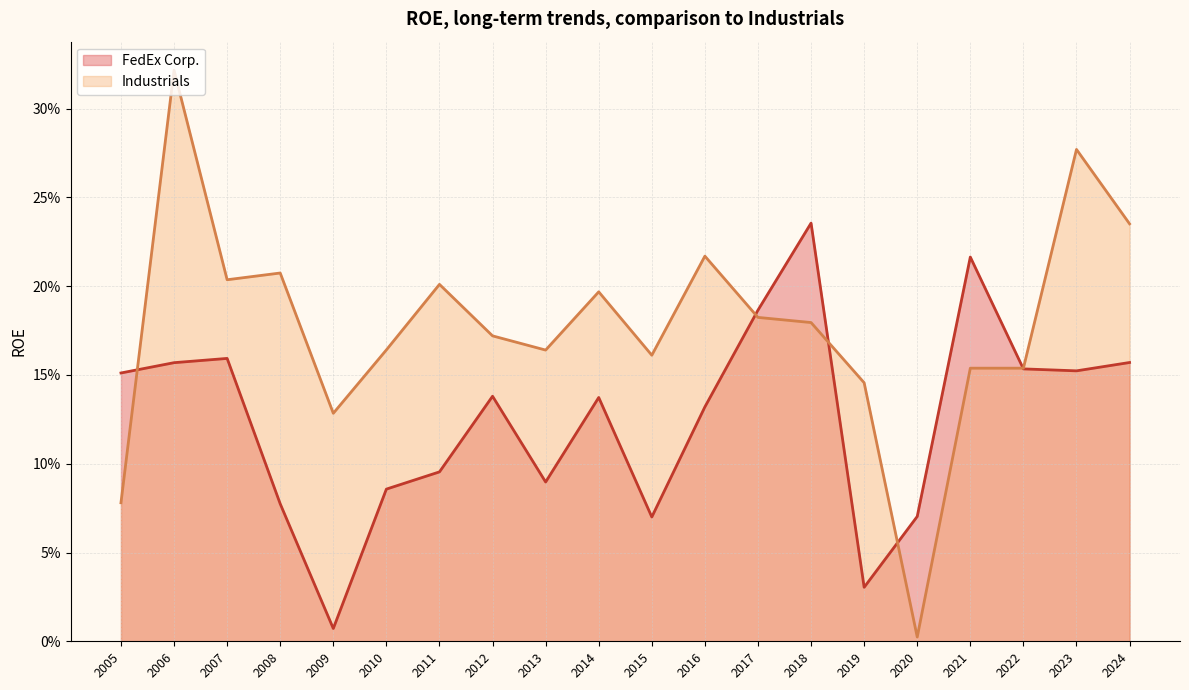

What is the highest value of the FedEx Corp. series?

0.2